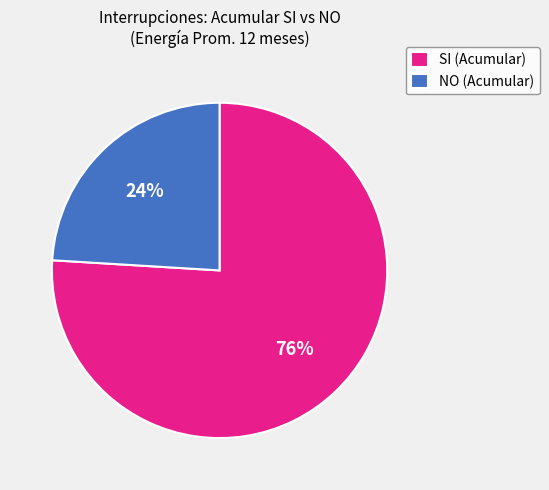

Between NO (Acumular) and SI (Acumular), which is larger?

SI (Acumular)